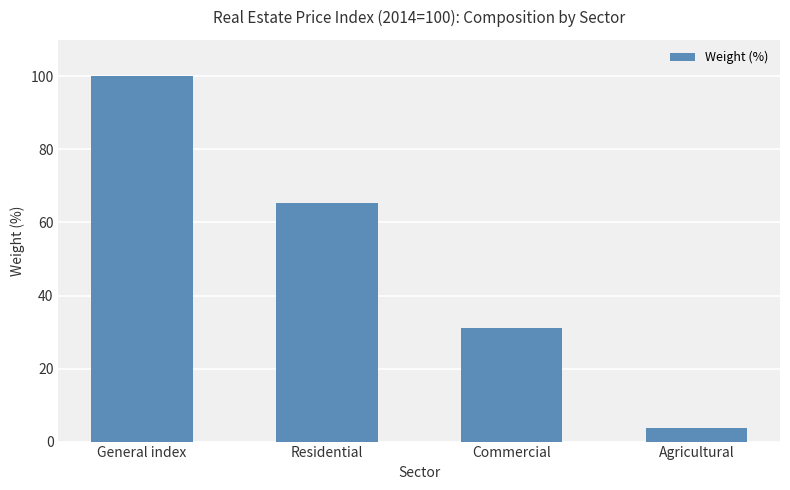

What is the average value?

50.0